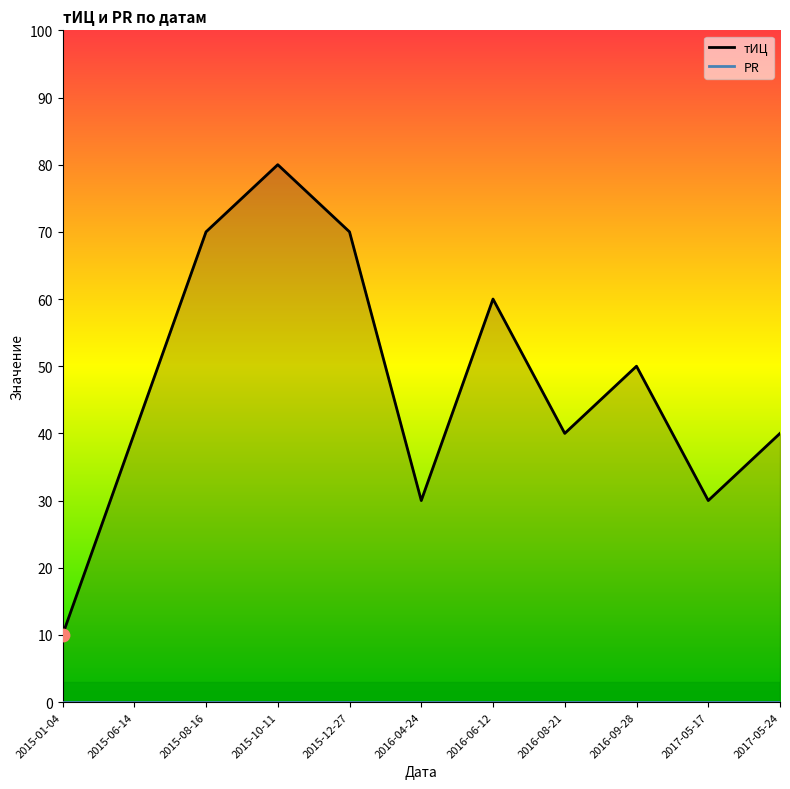

Which series has the widest spread of Y values?

тИЦ line